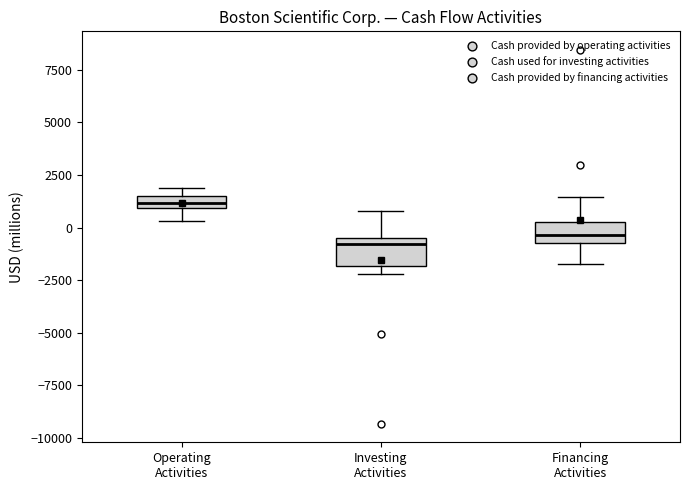

Where is the upper edge of the box for Operating Activities on the y-axis? The values are not printed on the chart, so give them approximately, as read against the axis.

1500